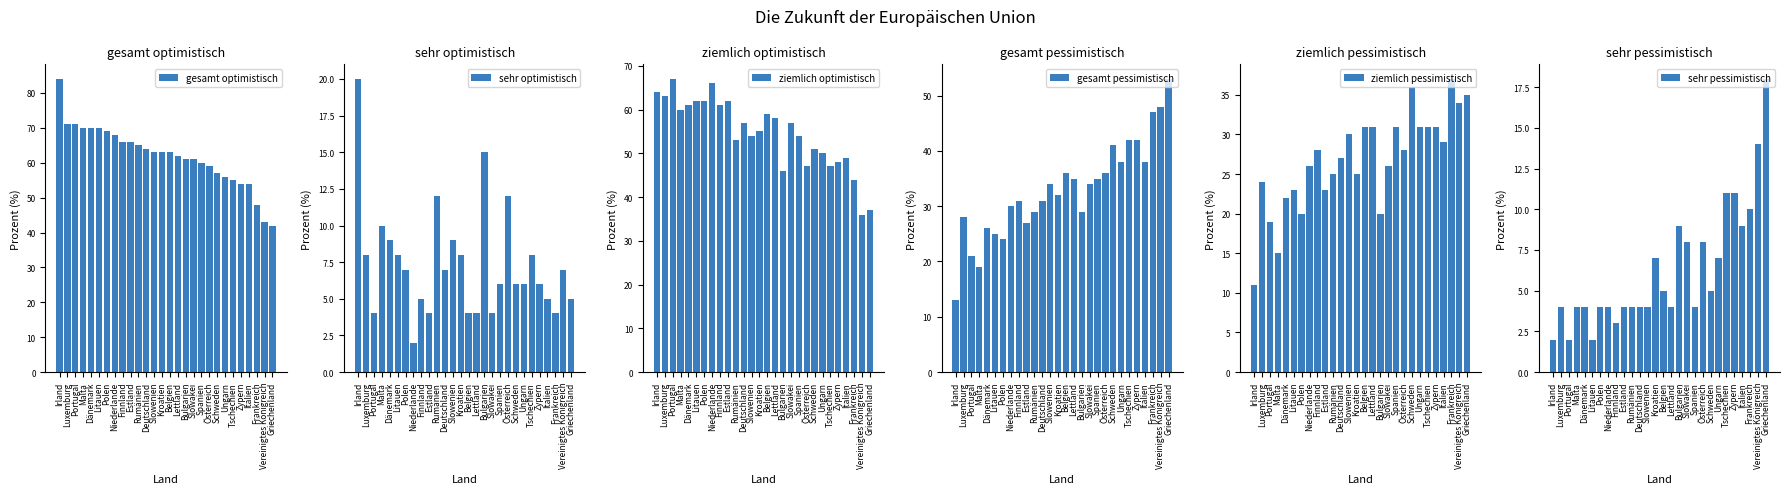

The value of sehr optimistisch at Frankreich is 5. True or false?

False